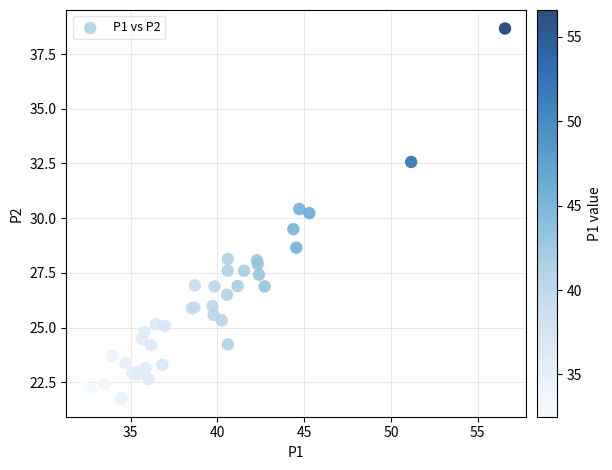

What Y value in the scatter plot is closest to 30?

30.2